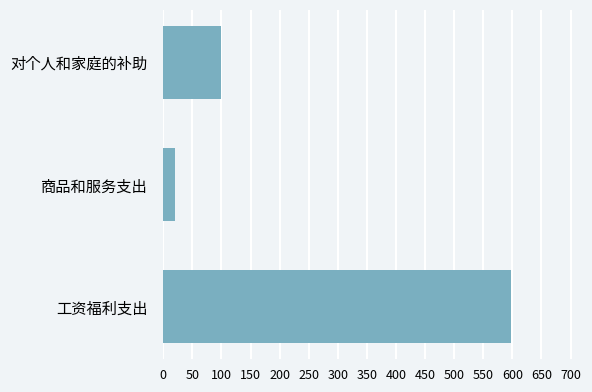

Where is the data nearest to the value 308?

对个人和家庭的补助